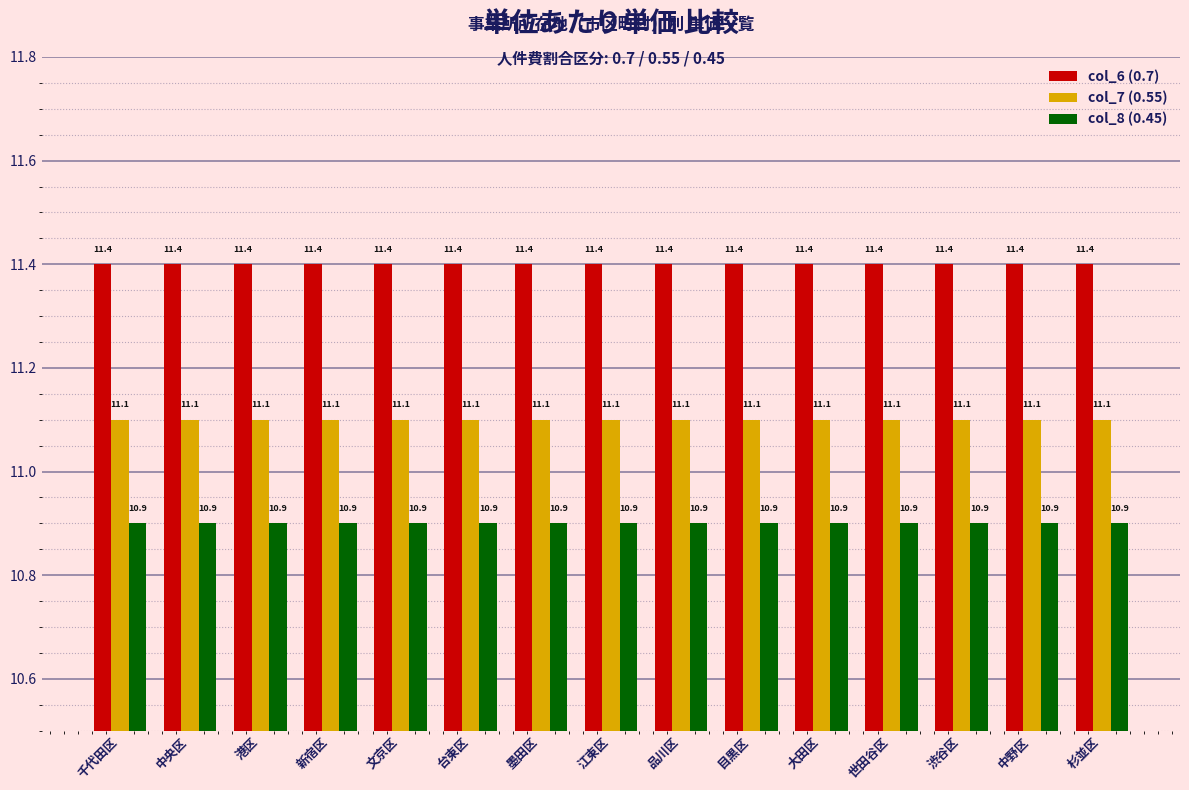

How many data points does each series have?

15